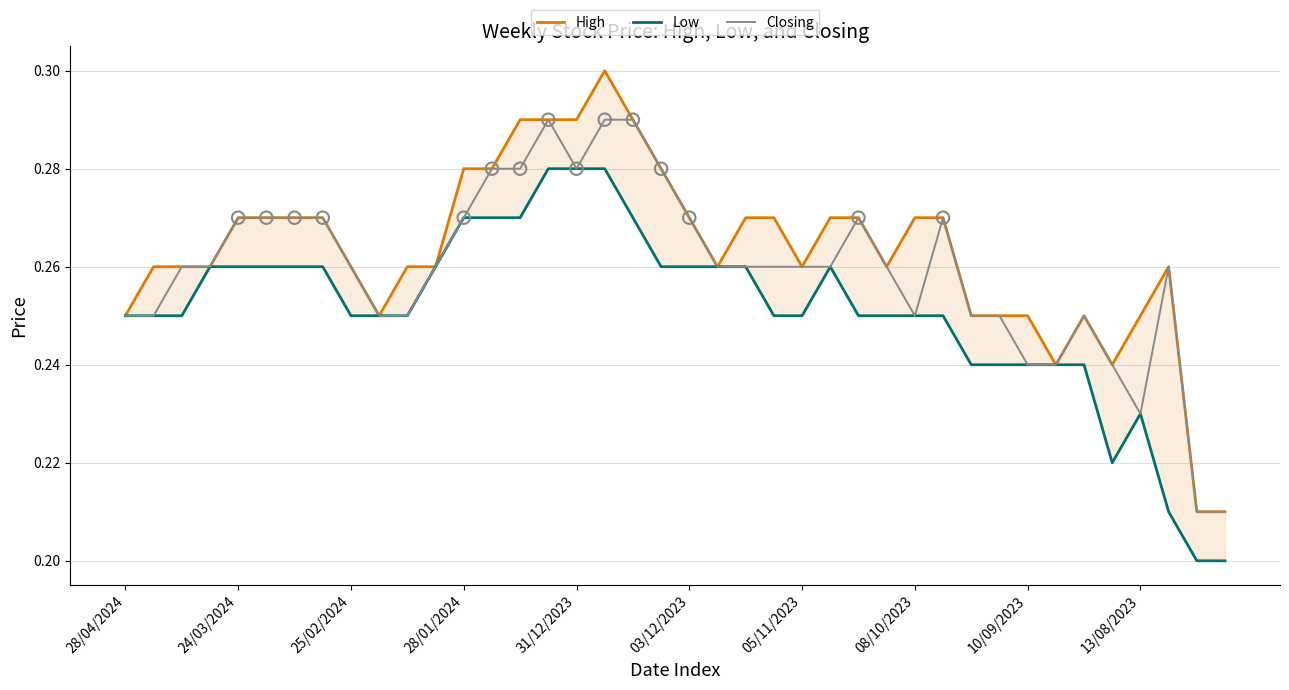

Which series has the widest spread of Y values?

High